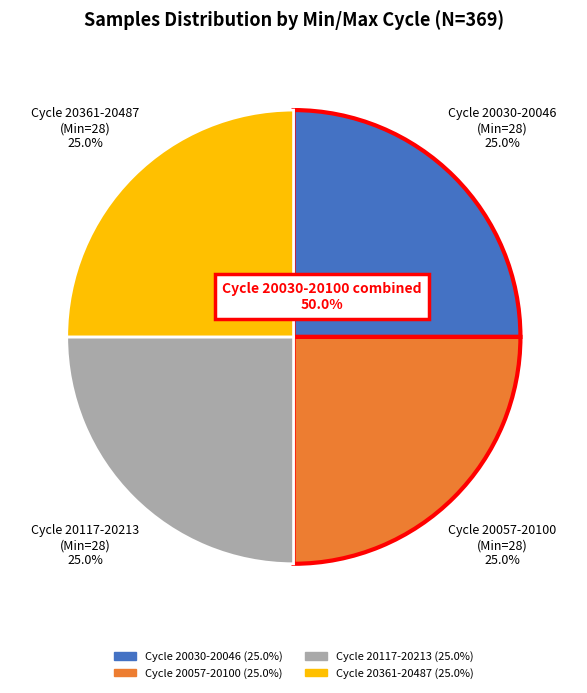

How many segments does this pie chart have?

4